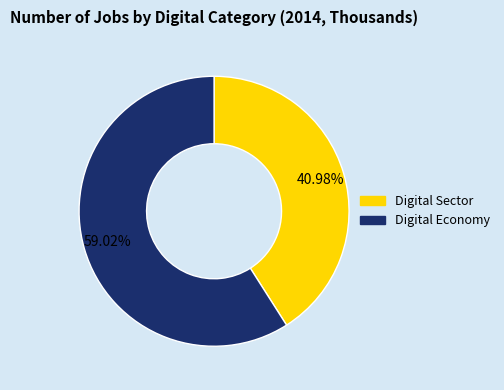

Which category has the biggest portion of the pie?

Digital Economy